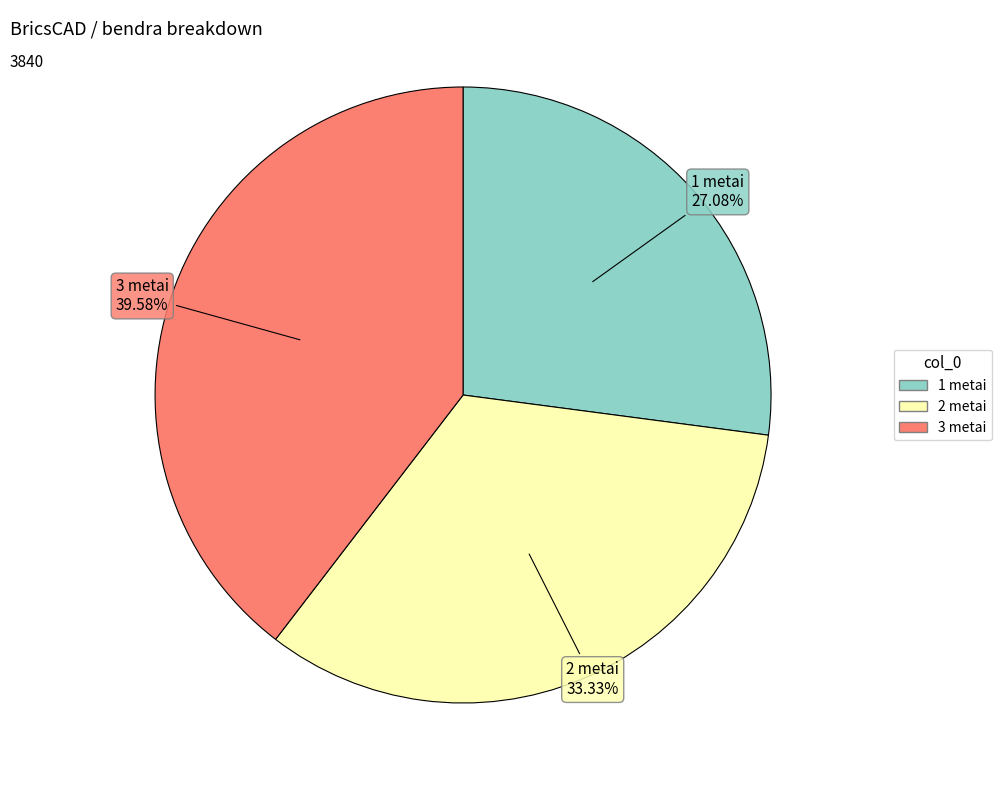

How many segments does this pie chart have?

3